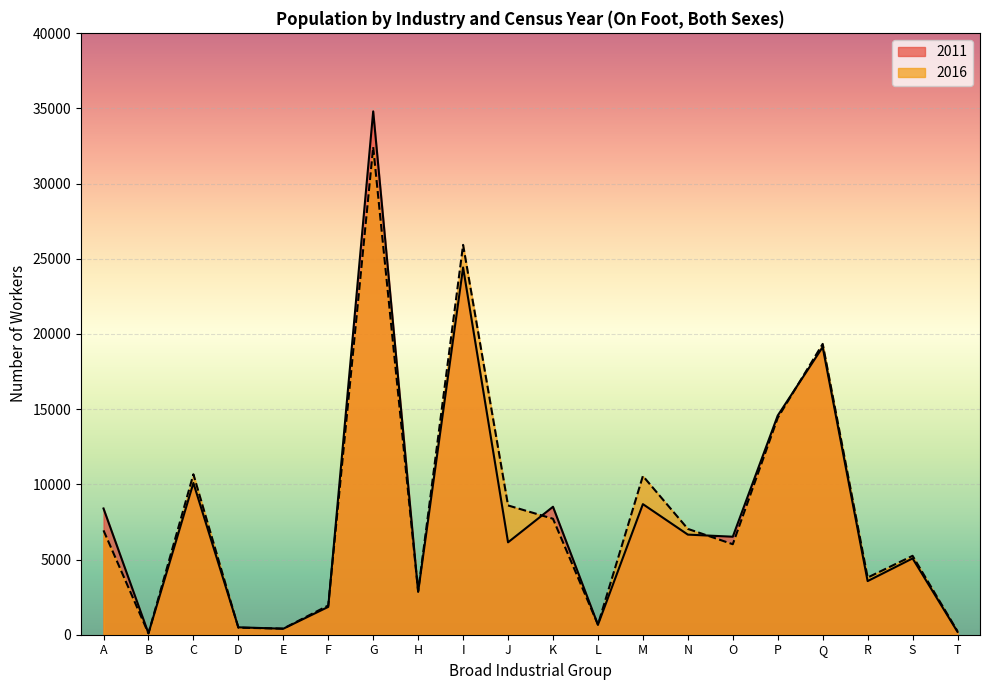

What is the sum of the 2011 values at P and J?

20722